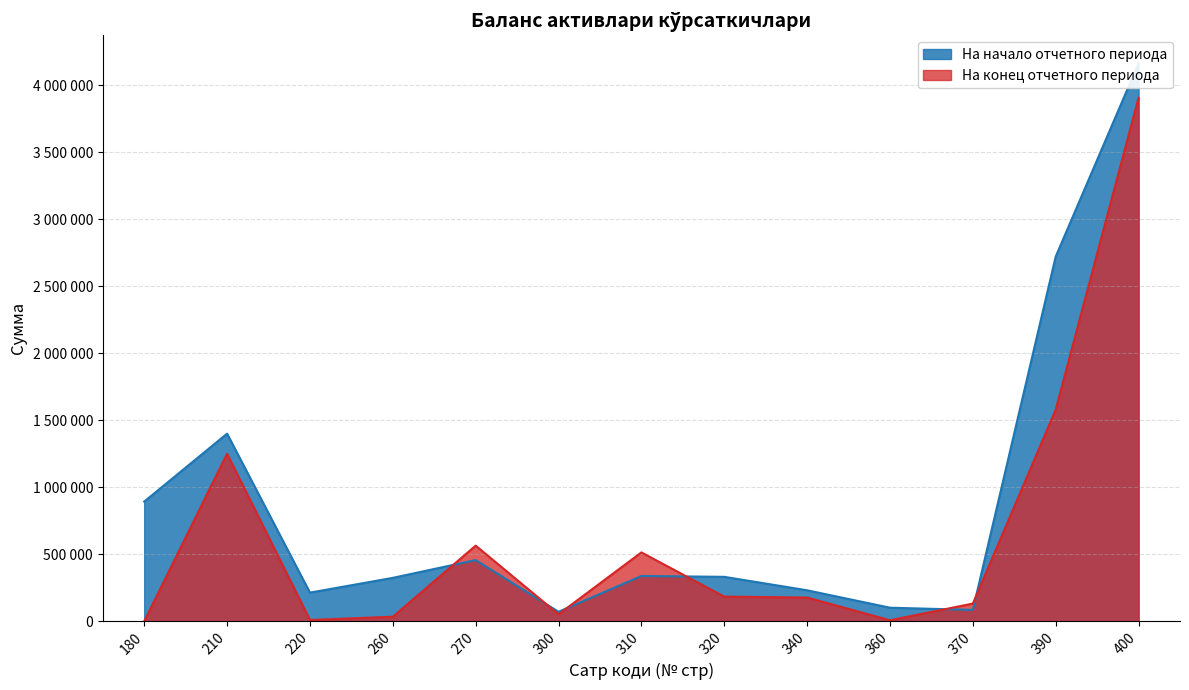

At which category does На начало отчетного периода reach its first local peak?

210